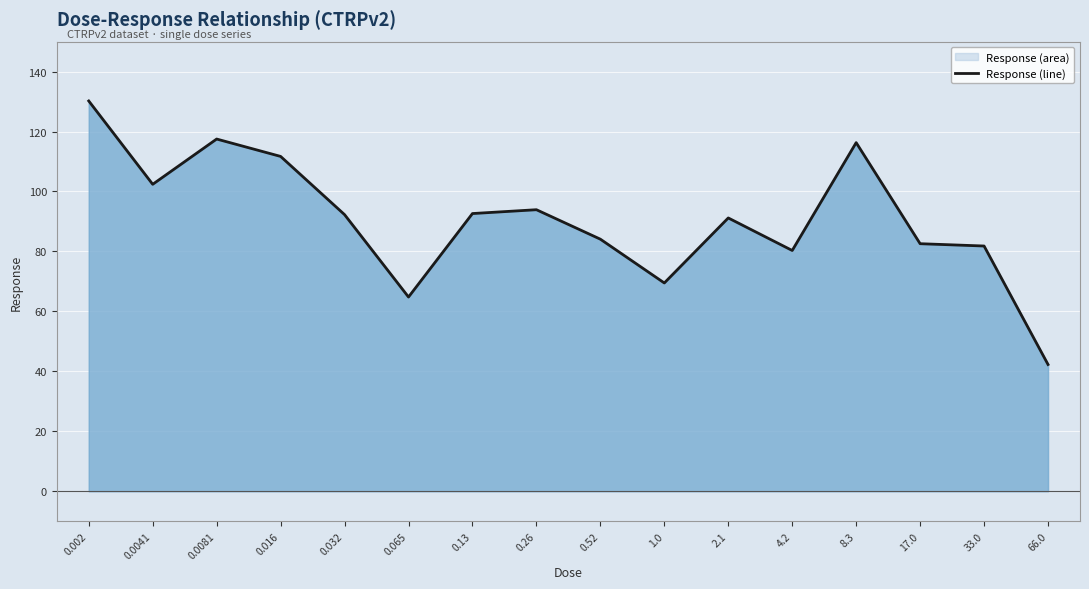

Reading left to right, list all the values displayed in this chart.

130.2	102.4	117.5	111.7	92.3	64.8	92.6	93.9	84.1	69.5	91.2	80.3	116.3	82.6	81.8	42.3